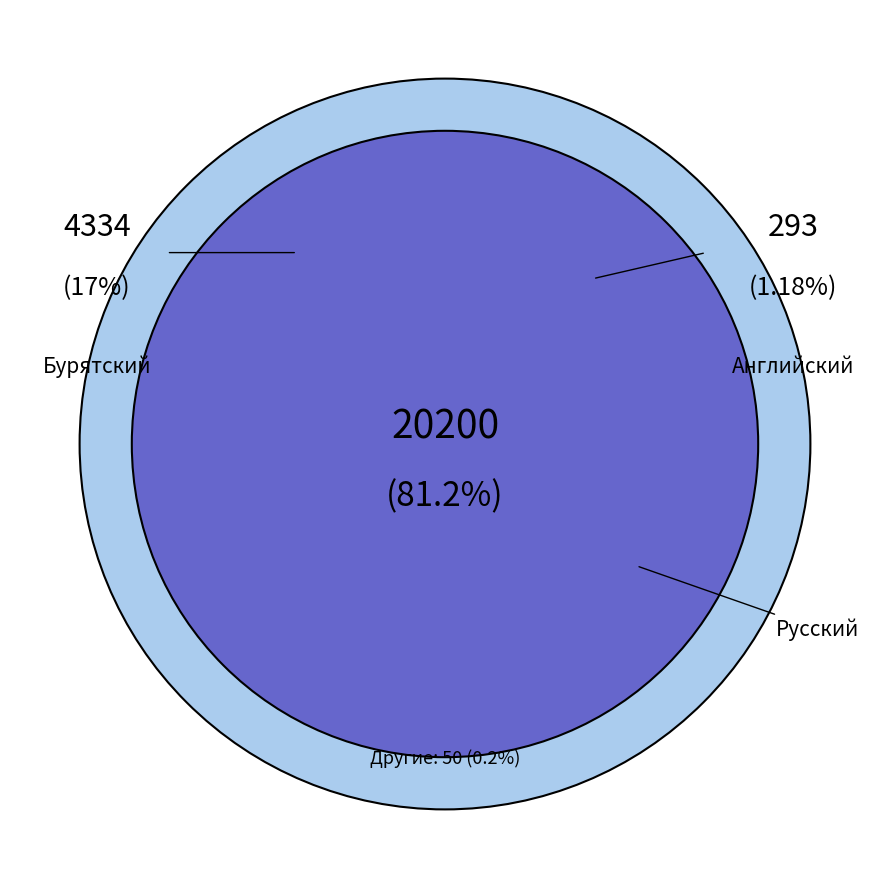

What percentage is the Бурятский slice, to the nearest percent?

17%